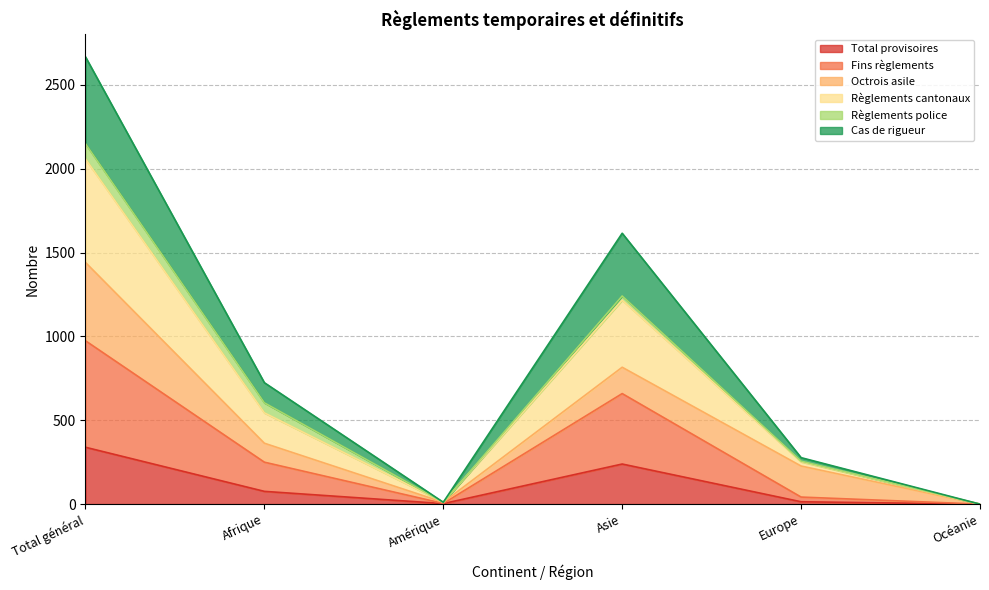

What is the highest value of the Total provisoires series?

339